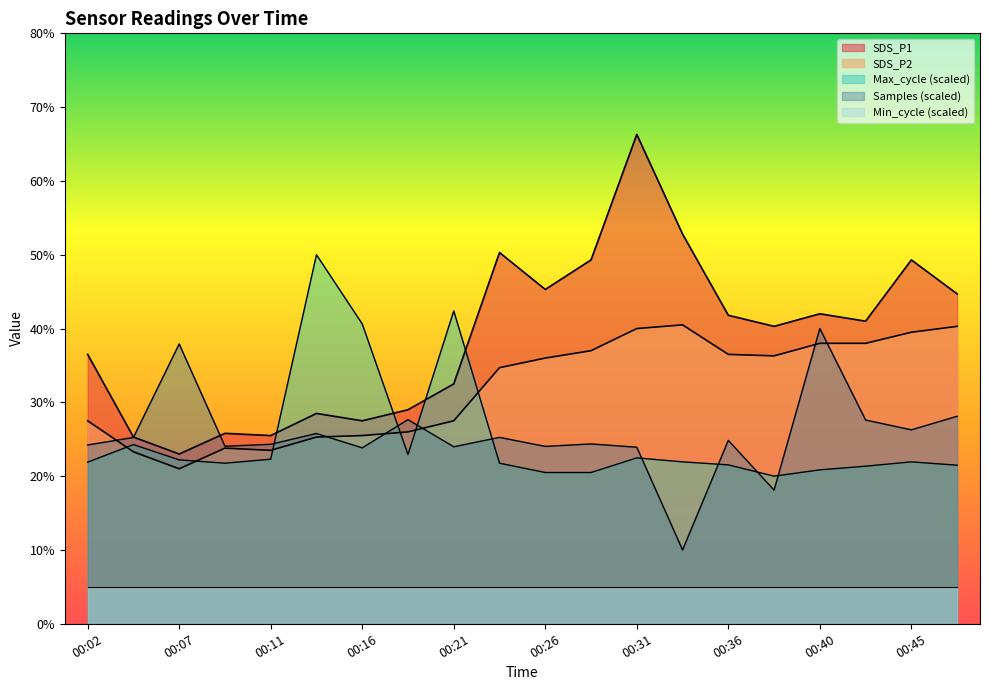

Which category has the highest value in the SDS_P1 series?

00:31